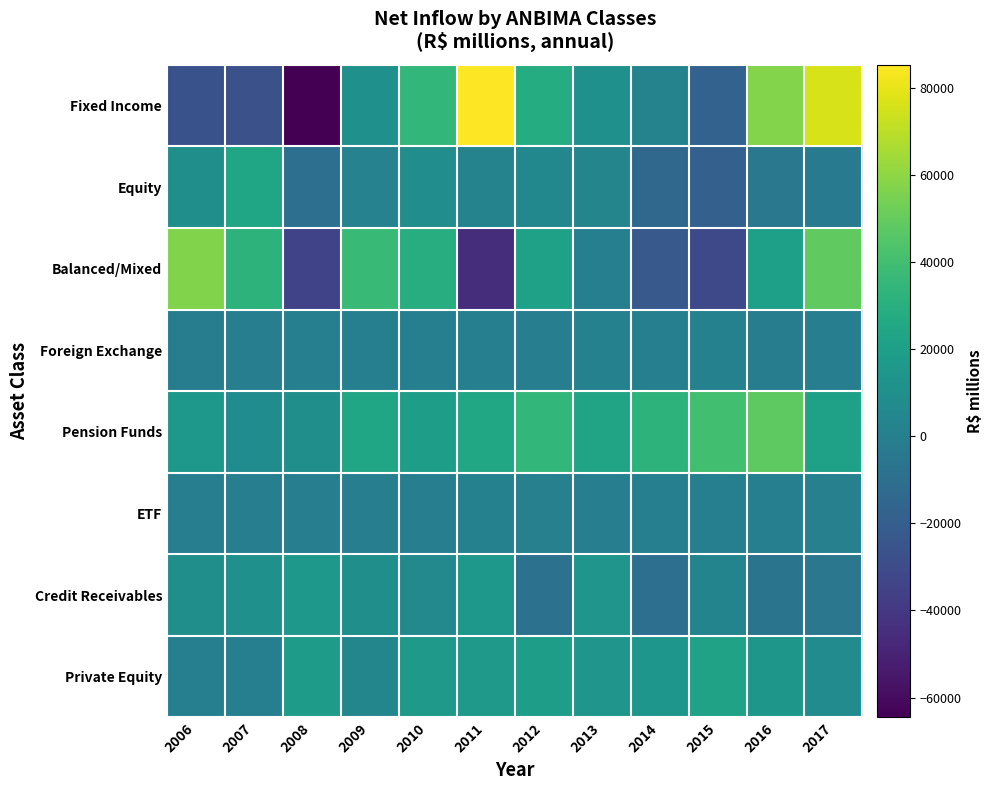

Between 2011 and 2007, which is larger?

2011